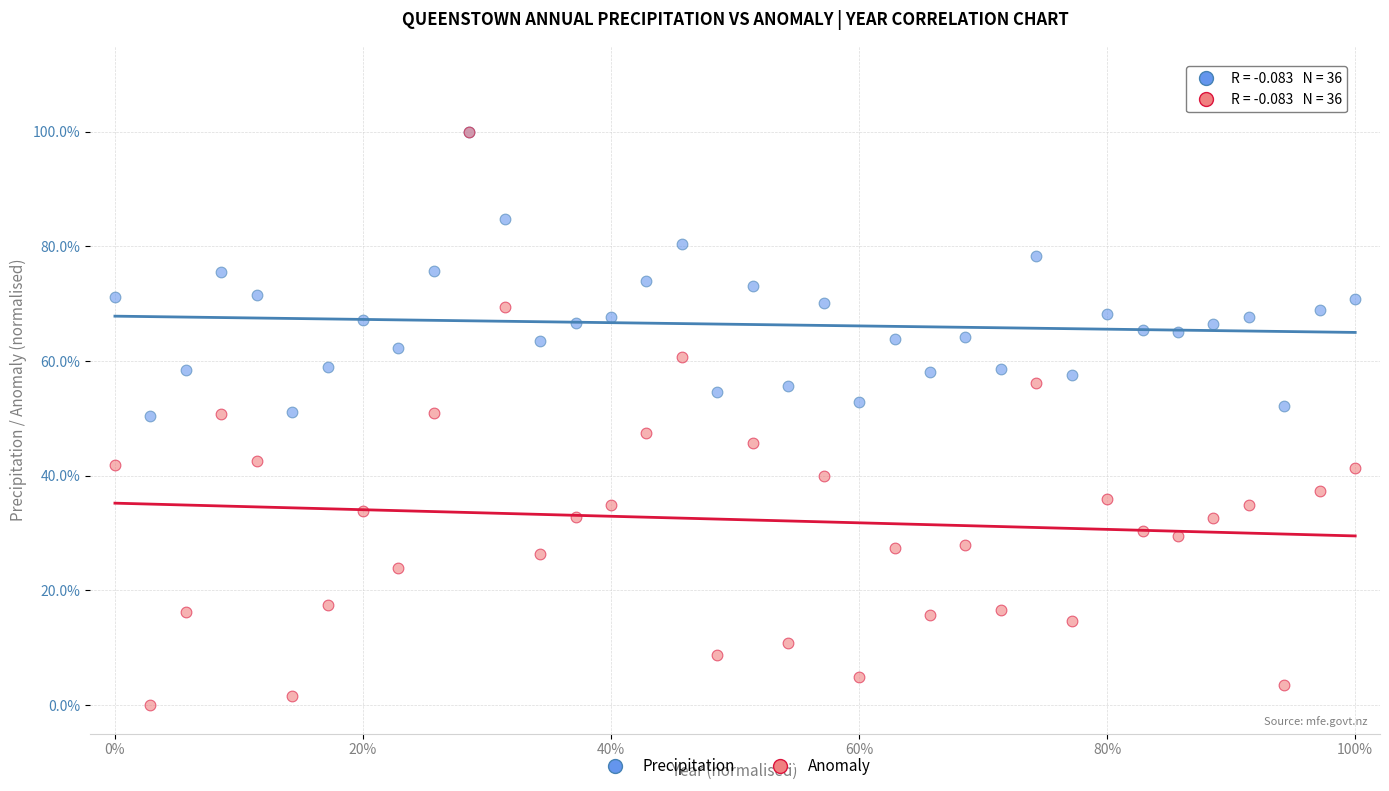

What are all the series names shown in the legend?

Precipitation, Anomaly